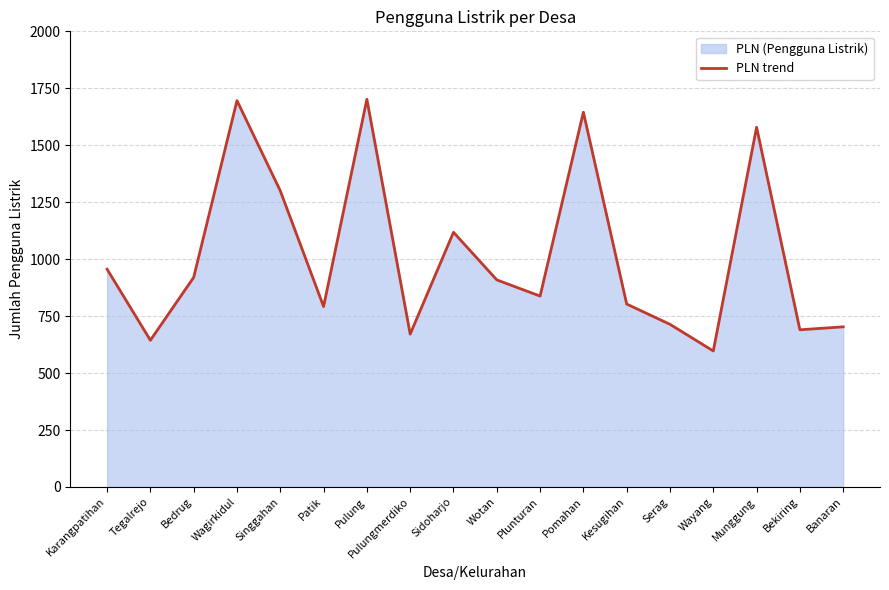

Does the chart display data point markers on the line(s)?

No